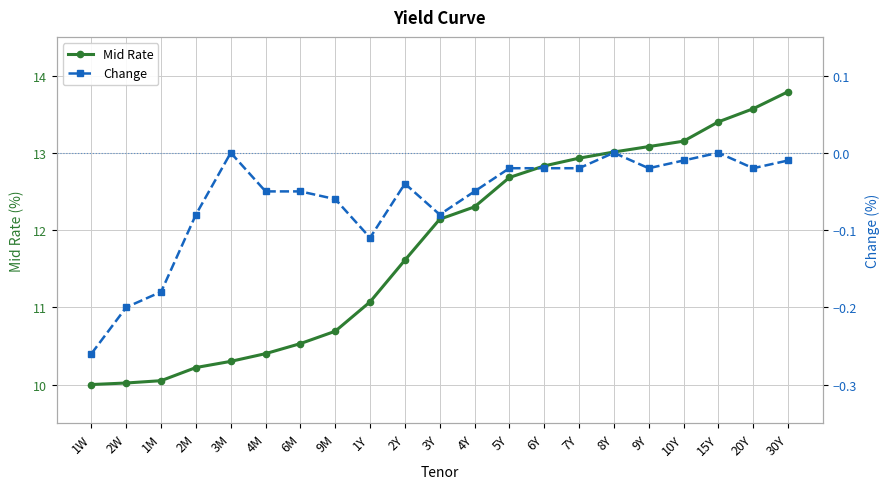

What is the difference between the second highest and minimum values in the Mid Rate series?

3.6